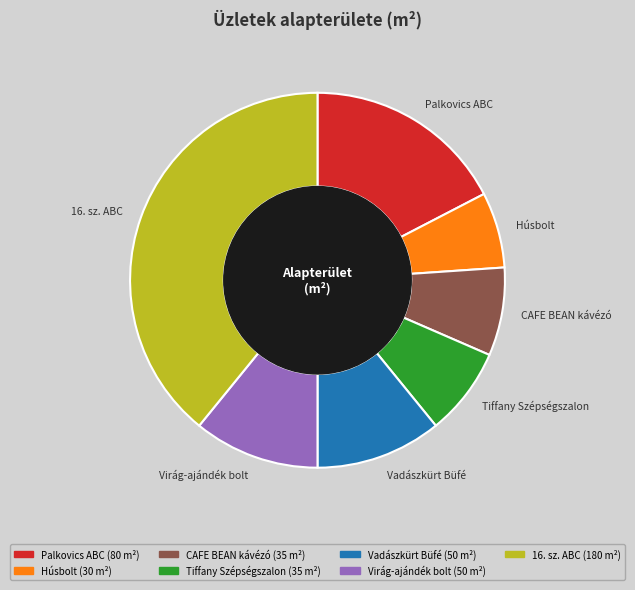

Is there a majority slice in this chart?

No